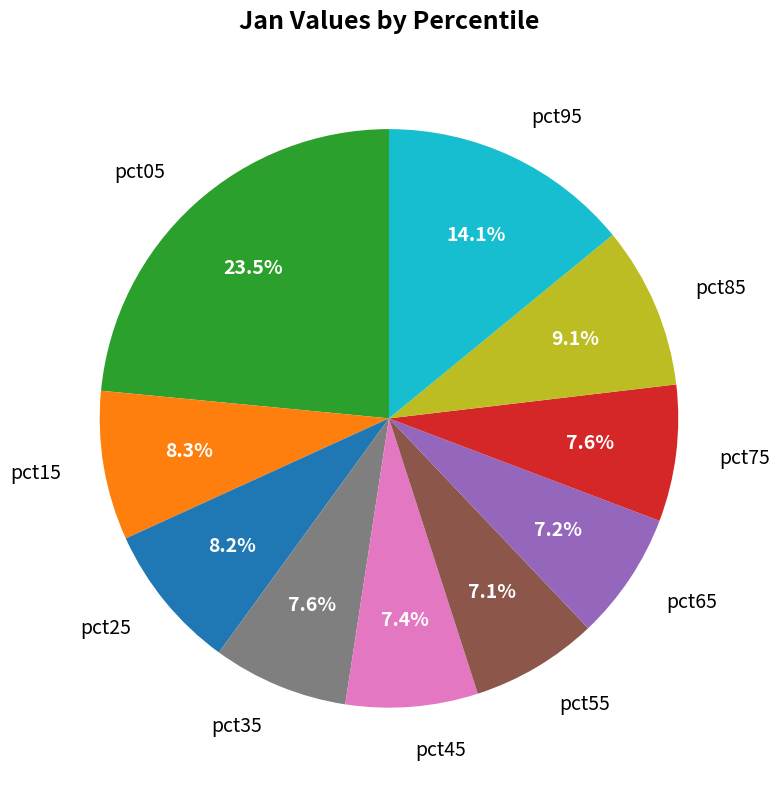

Which slice is the largest?

pct05